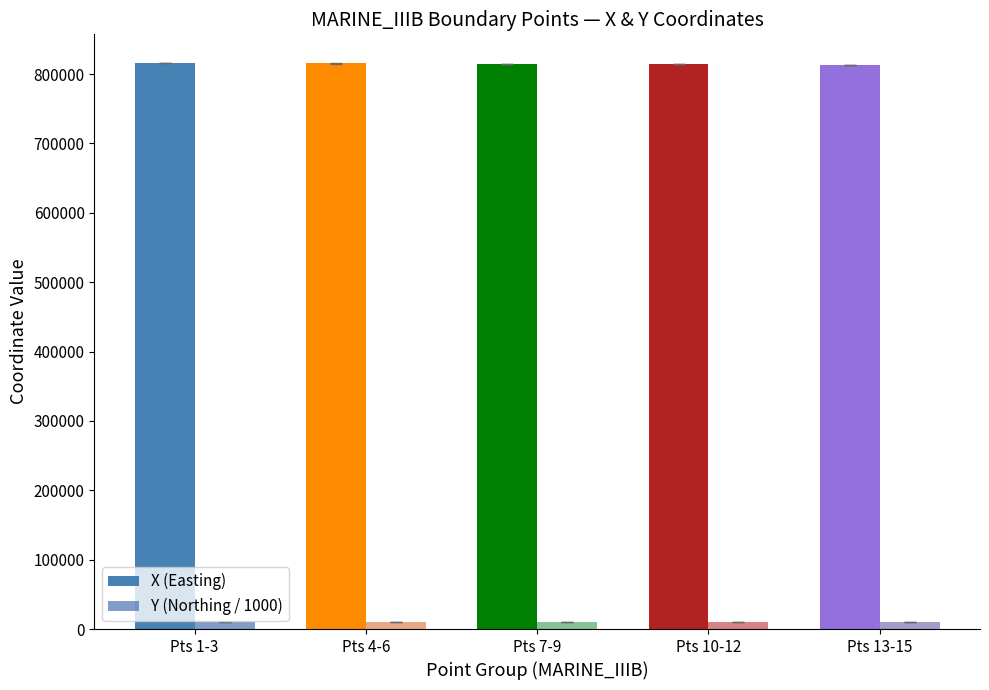

Does the chart contain any negative values?

No